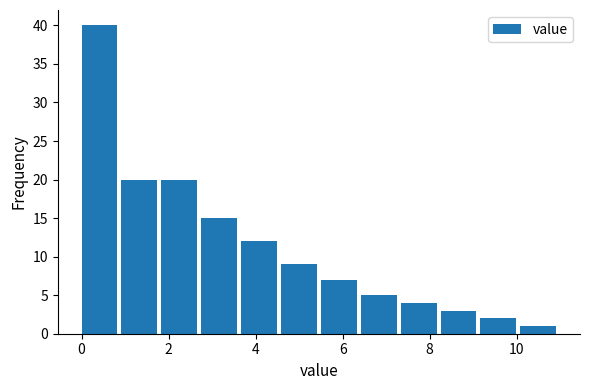

Reading left to right, transcribe this chart: for each bar, give the range it covers on the x-axis and its height. Neither the bar edges nor the heights are printed on the chart, so give them approximately, as read against the axes.

0.0 to 1.0: 40
1.0 to 1.8: 20
1.8 to 2.8: 20
2.8 to 3.6: 15
3.6 to 4.6: 12
4.6 to 5.6: 9
5.6 to 6.4: 7
6.4 to 7.4: 5
7.4 to 8.2: 4
8.2 to 9.2: 3
9.2 to 10.0: 2
10.0 to 11.0: 1